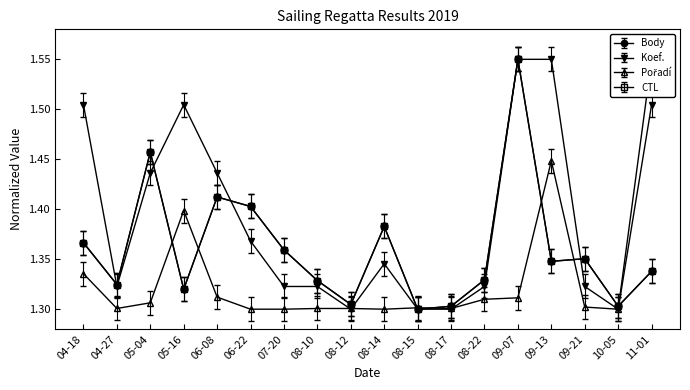

Does the chart display data point markers on the line(s)?

Yes